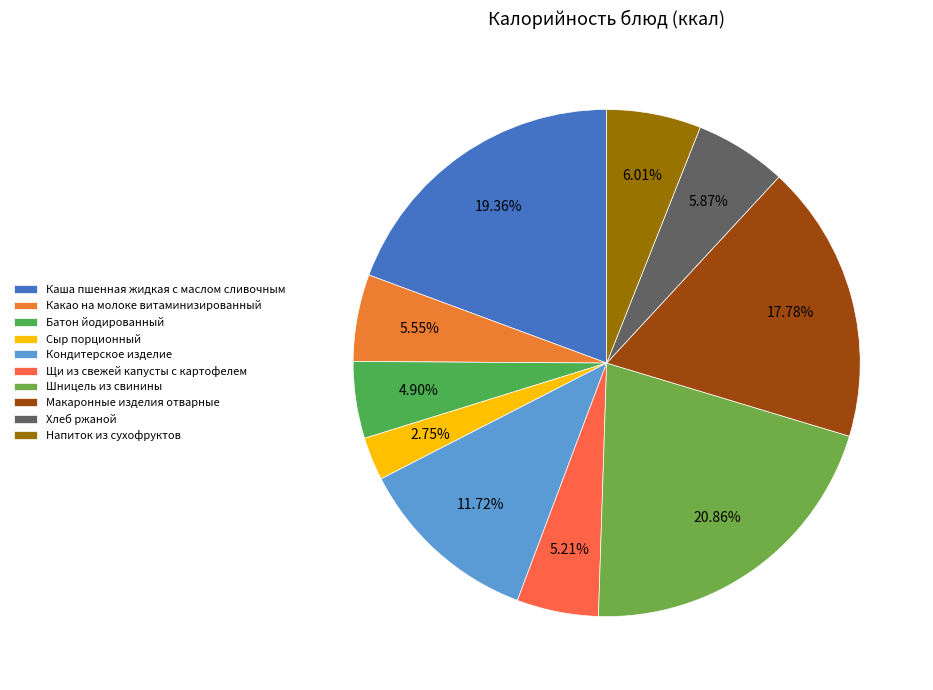

Does any single category account for the majority?

No